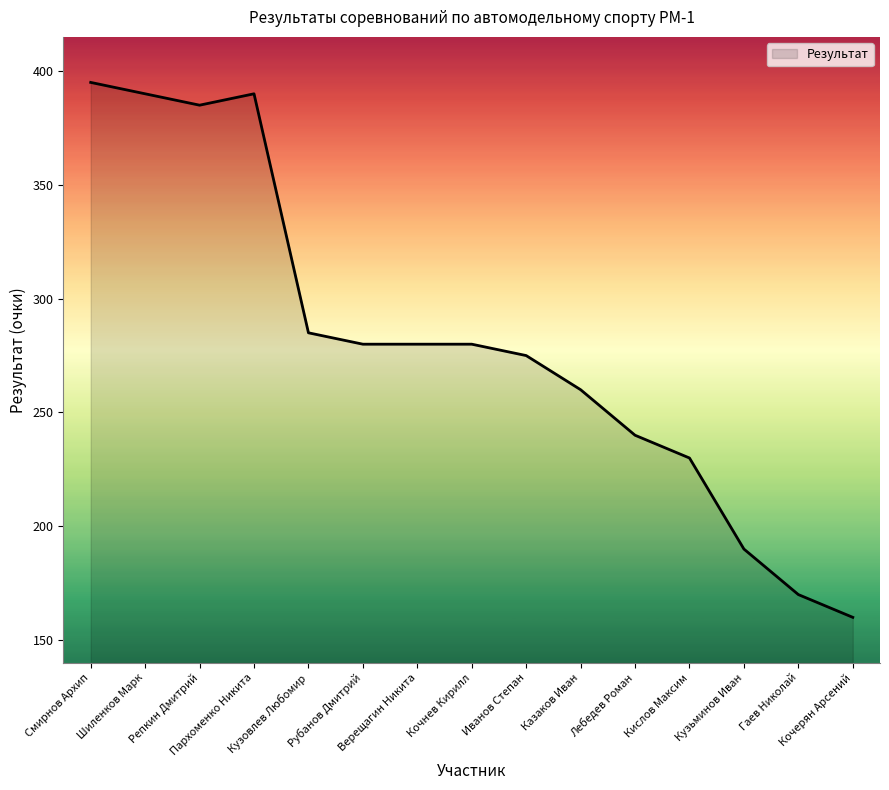

Approximately how many times larger is the value at Кочерян Арсений compared to Репкин Дмитрий?

0.4